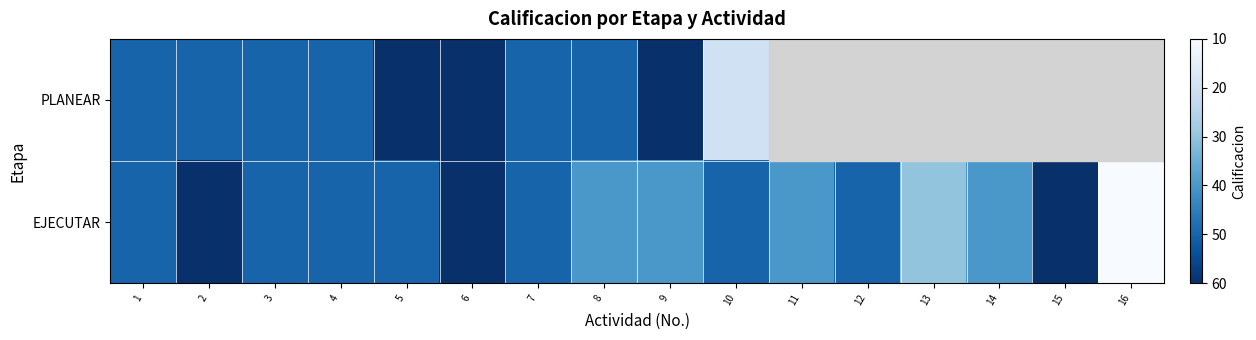

At how many categories does at least one series exceed 35?

14